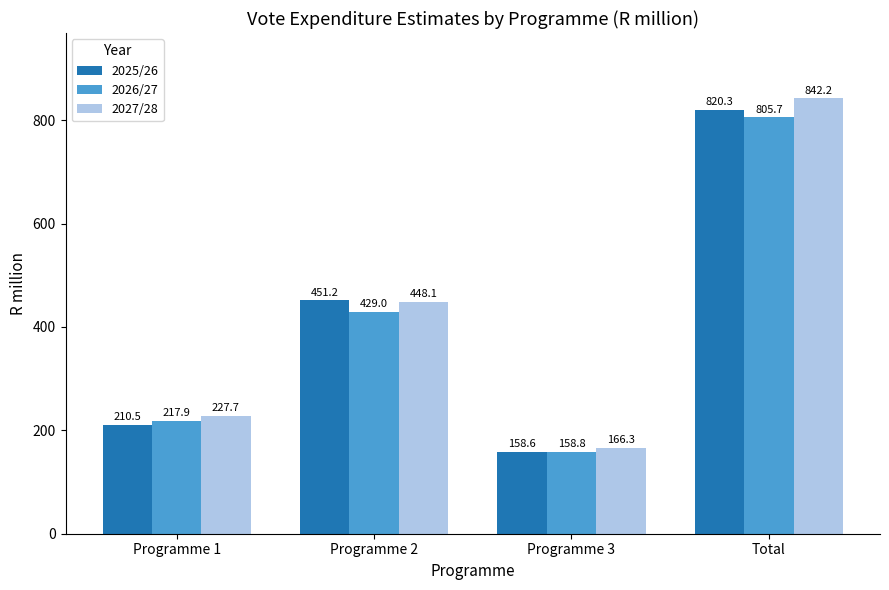

Reading right to left, list all the values displayed in this chart.

2025/26: 820.3	158.6	451.2	210.5
2026/27: 805.7	158.8	429.0	217.9
2027/28: 842.2	166.3	448.1	227.7